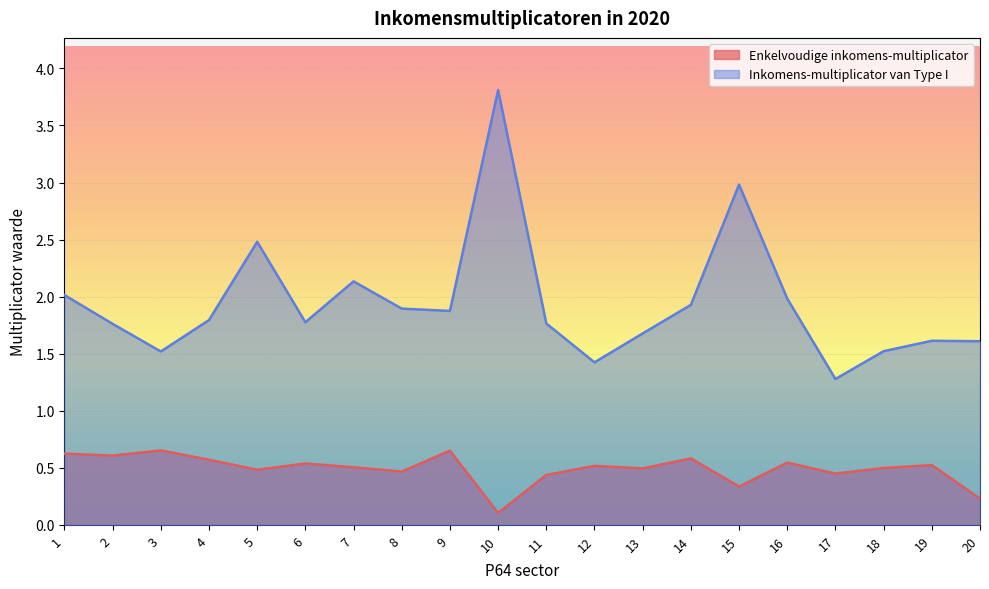

Reading left to right, extract all data points from this chart.

Enkelvoudige inkomens-multiplicator: 1=0.6	2=0.6	3=0.7	4=0.6	5=0.5	6=0.5	7=0.5	8=0.5	9=0.7	10=0.1	11=0.4	12=0.5	13=0.5	14=0.6	15=0.3	16=0.5	17=0.4	18=0.5	19=0.5	20=0.2
Inkomens-multiplicator van Type I: 1=2.0	2=1.8	3=1.5	4=1.8	5=2.5	6=1.8	7=2.1	8=1.9	9=1.9	10=3.8	11=1.8	12=1.4	13=1.7	14=1.9	15=3.0	16=2.0	17=1.3	18=1.5	19=1.6	20=1.6